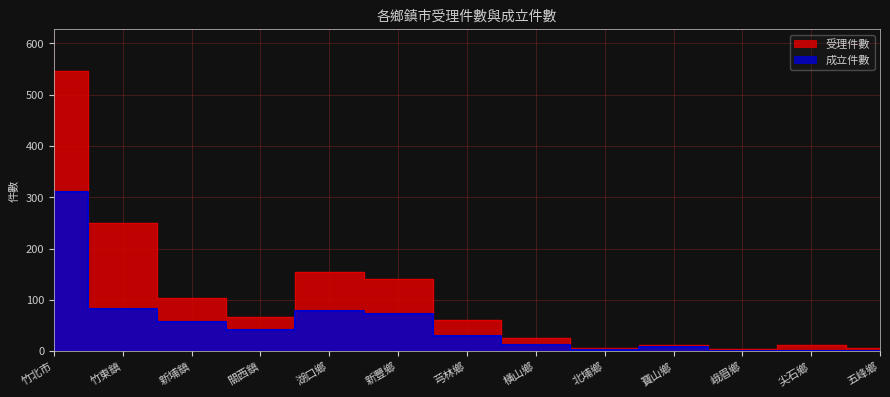

Which series has the largest range (max minus min)?

受理件數